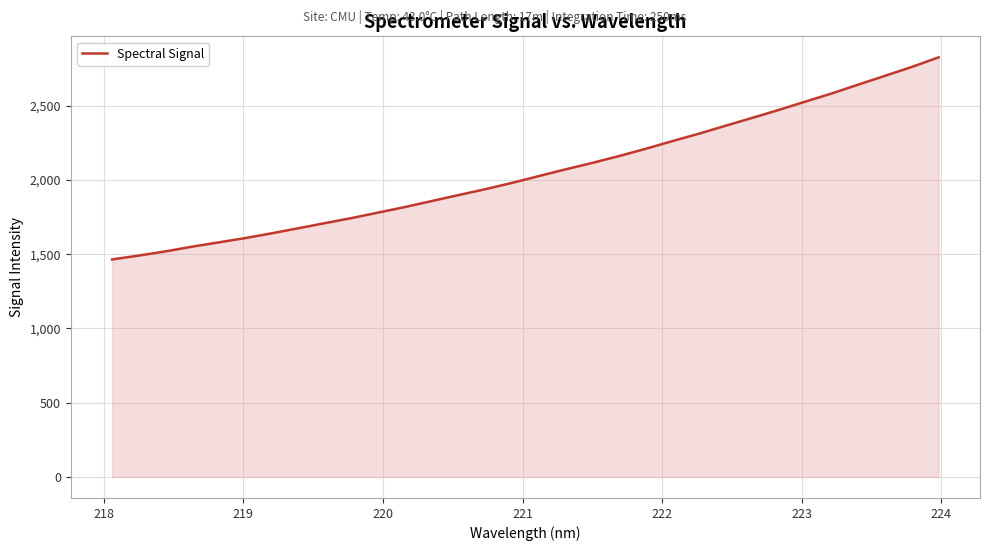

What is the difference between the maximum and minimum values?

1361.0